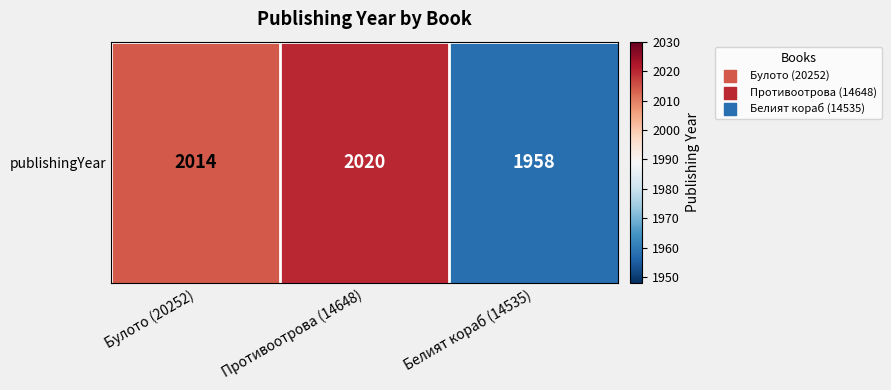

How many data points does each series have?

3